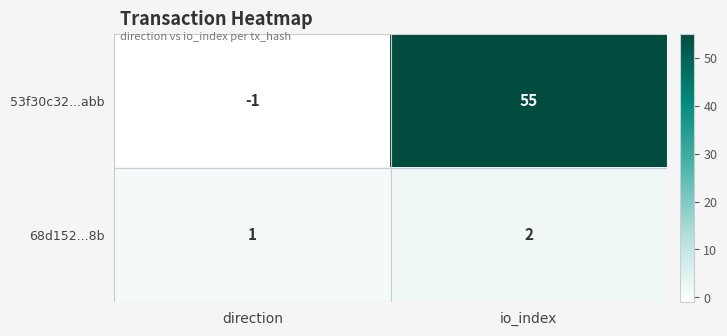

True or false: 68d152...8b has a value of 1 at io_index.

False